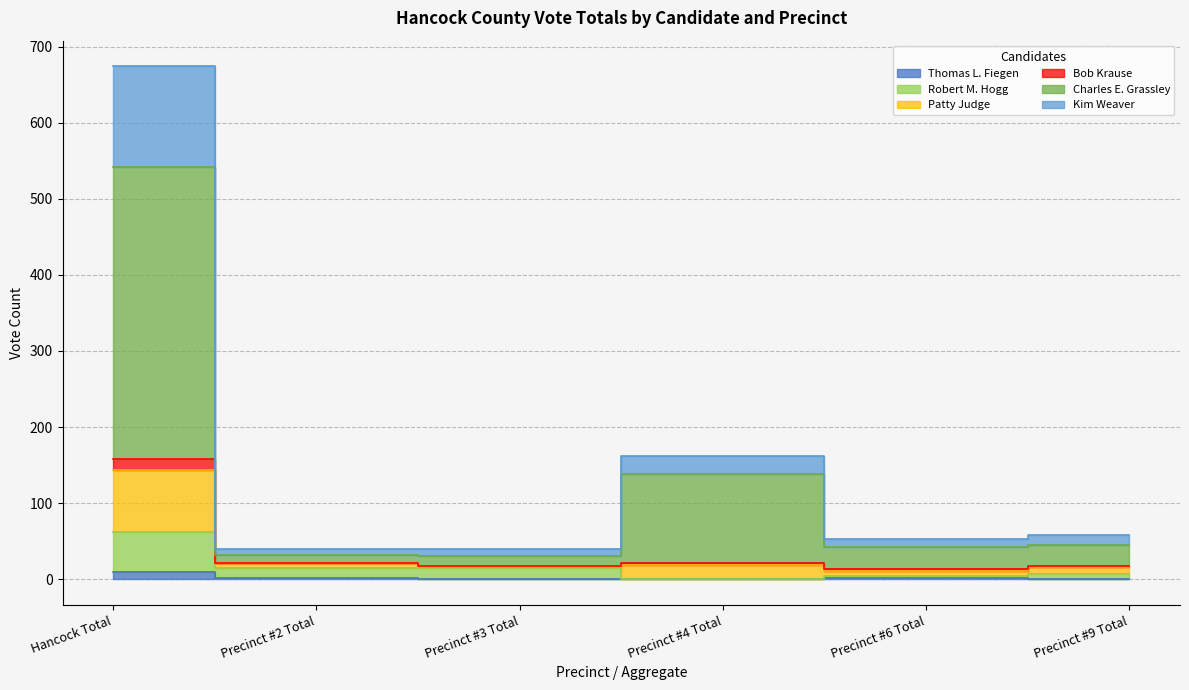

What is the label of the 6th point from the left?

Precinct #9 Total